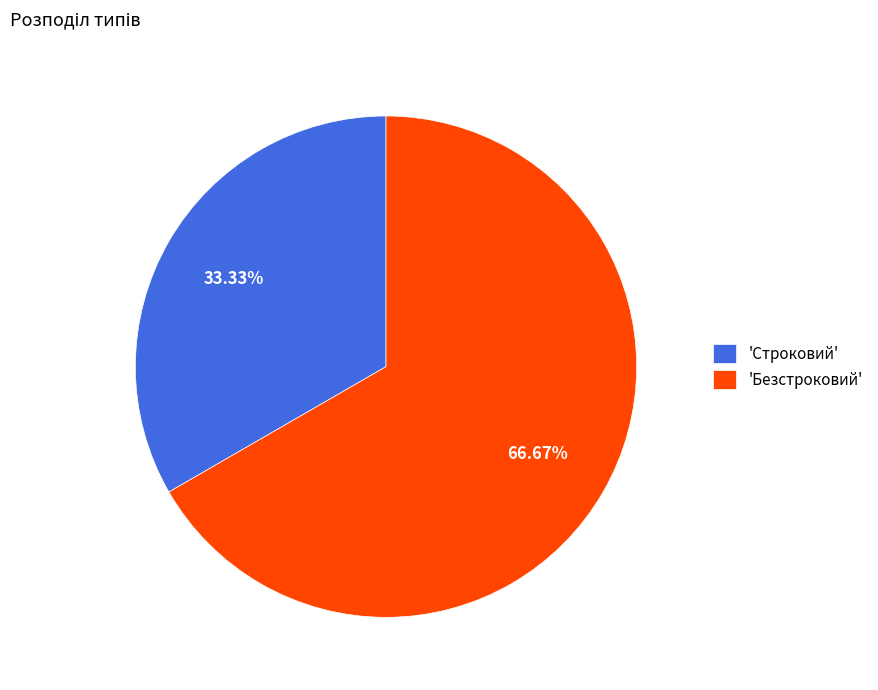

Is the sum of 'Безстроковий' and 'Строковий' greater than half?

Yes